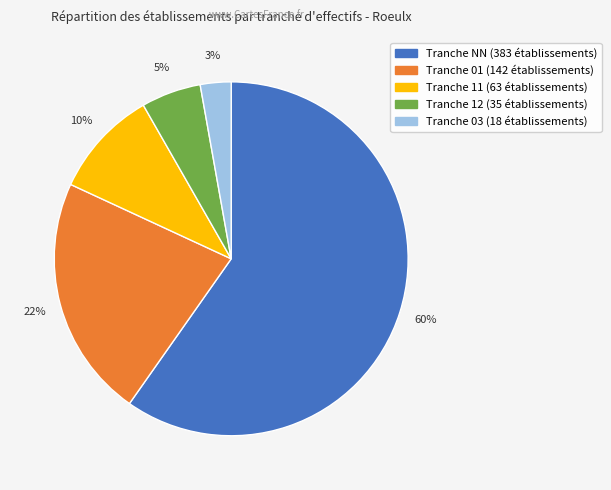

Does any single category account for the majority?

Yes